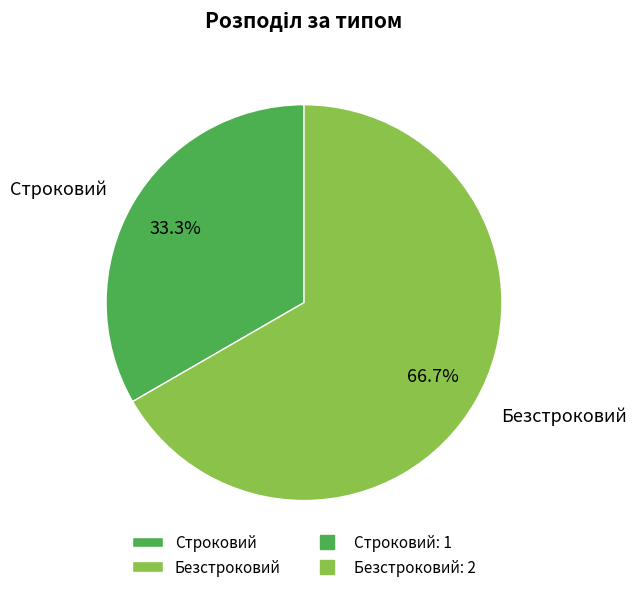

What percentage is the Строковий slice, to the nearest percent?

33%